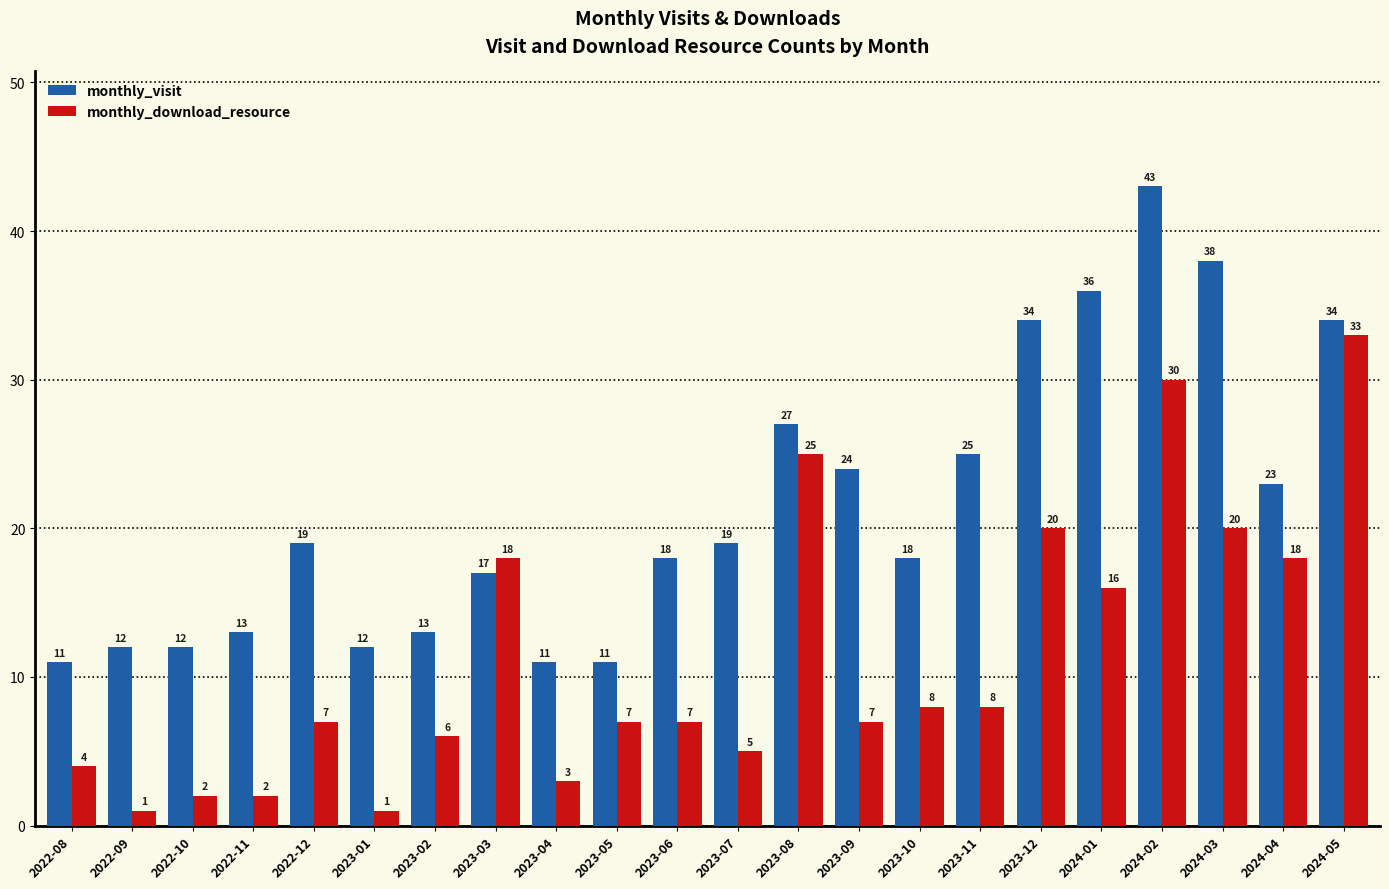

Is it true that monthly_download_resource equals 5 at 2023-07?

True